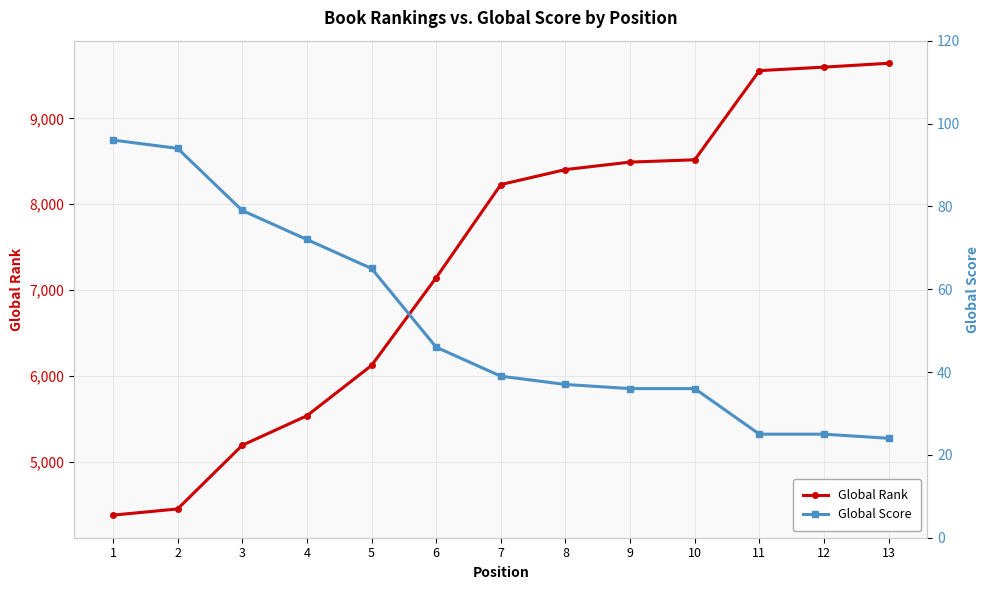

Count the number of data series in this chart.

2